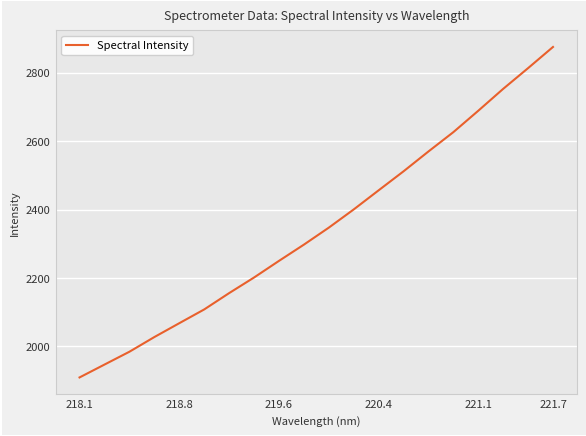

True or false: the data has more than 2 interior local peaks.

False